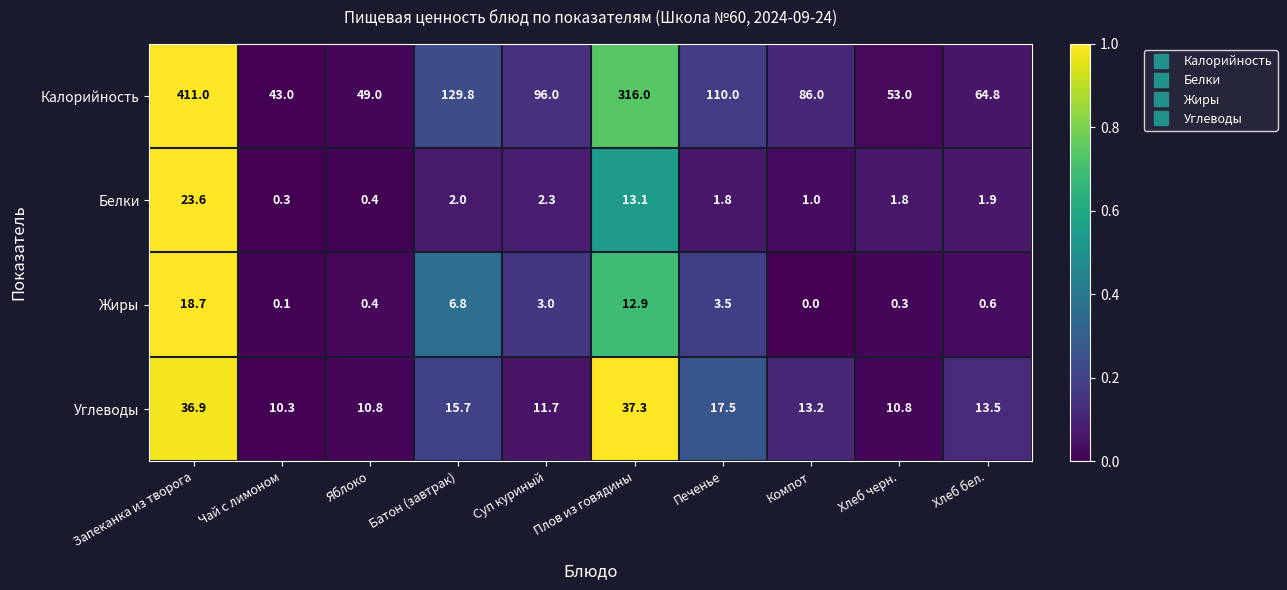

At which category is the sum across all series the highest?

Запеканка из творога